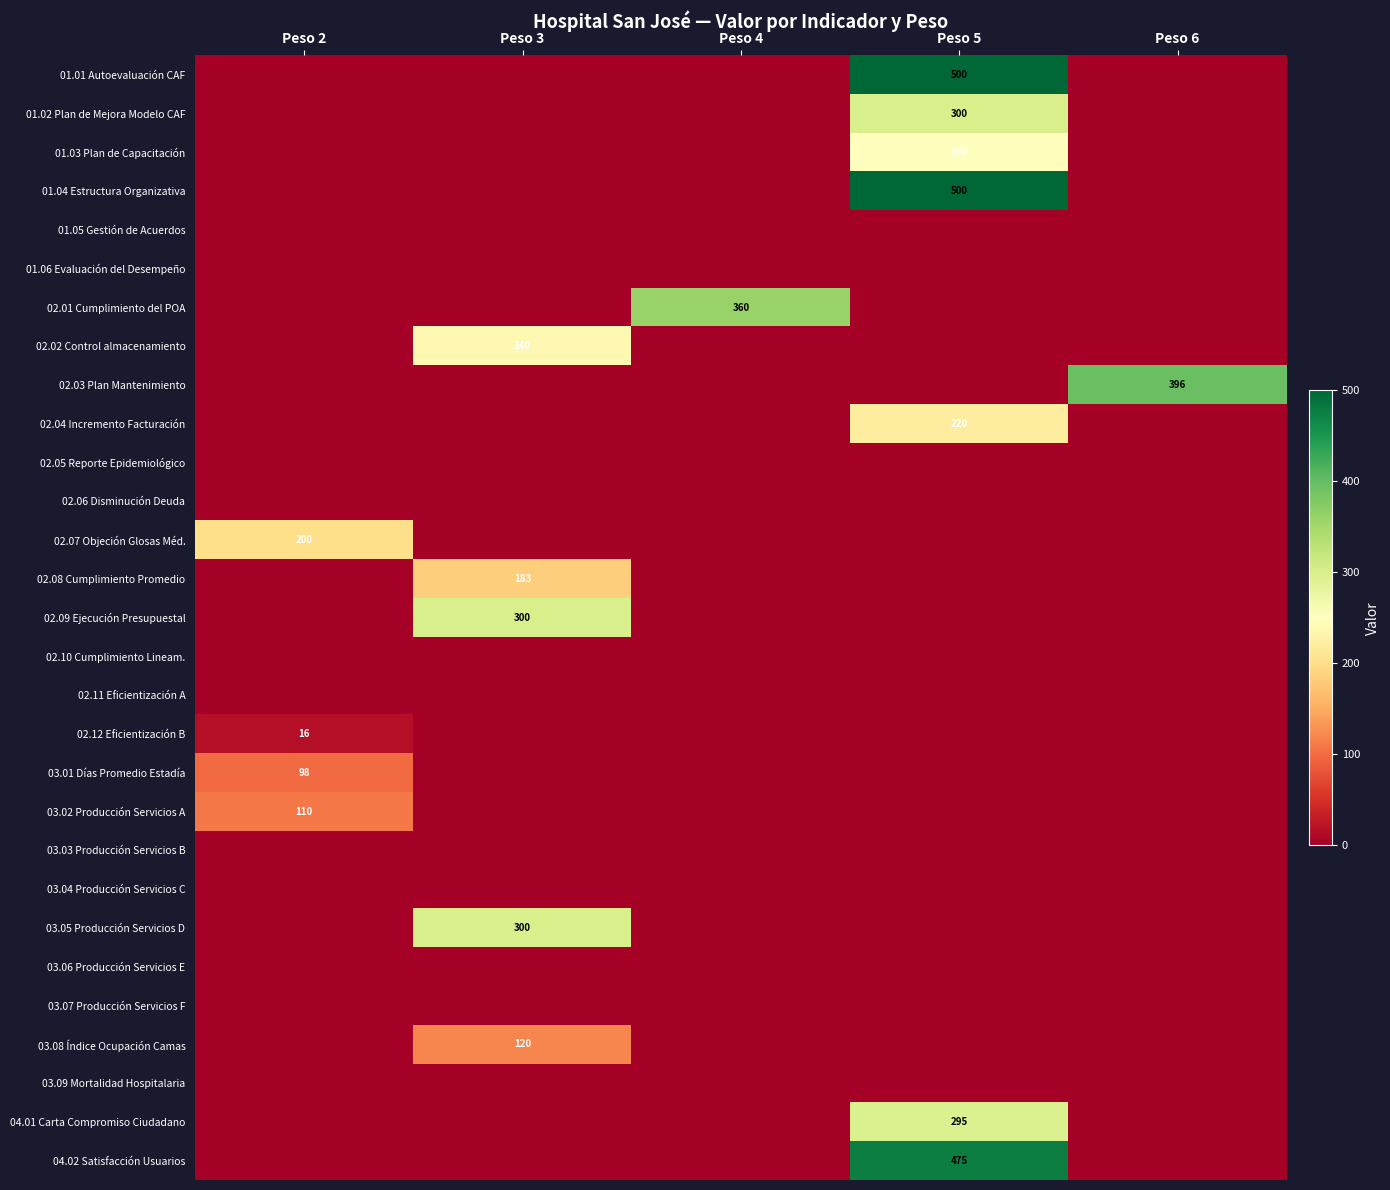

Between Peso 4 and Peso 6, which series saw the biggest shift?

02.03 Plan Mantenimiento